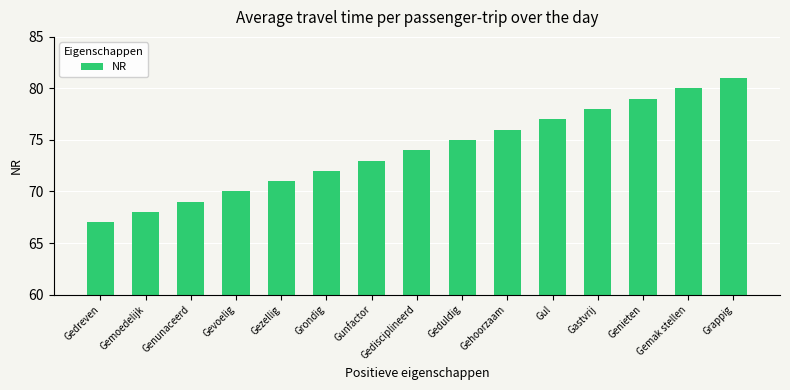

Reading right to left, extract all data points from this chart.

81	80	79	78	77	76	75	74	73	72	71	70	69	68	67